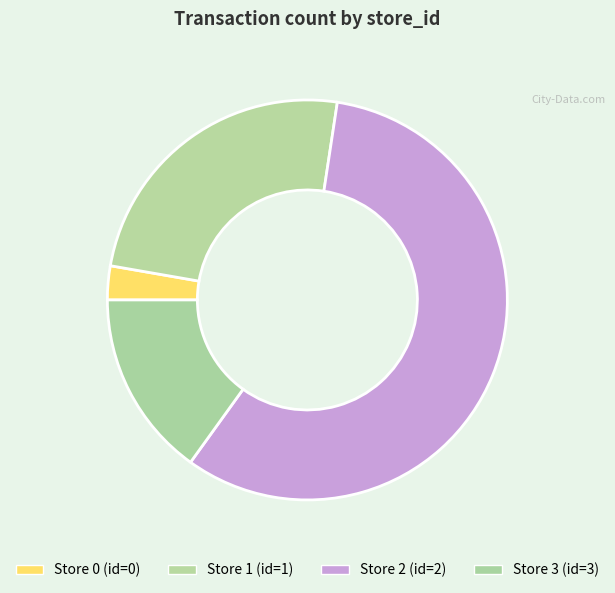

How many segments does this pie chart have?

4